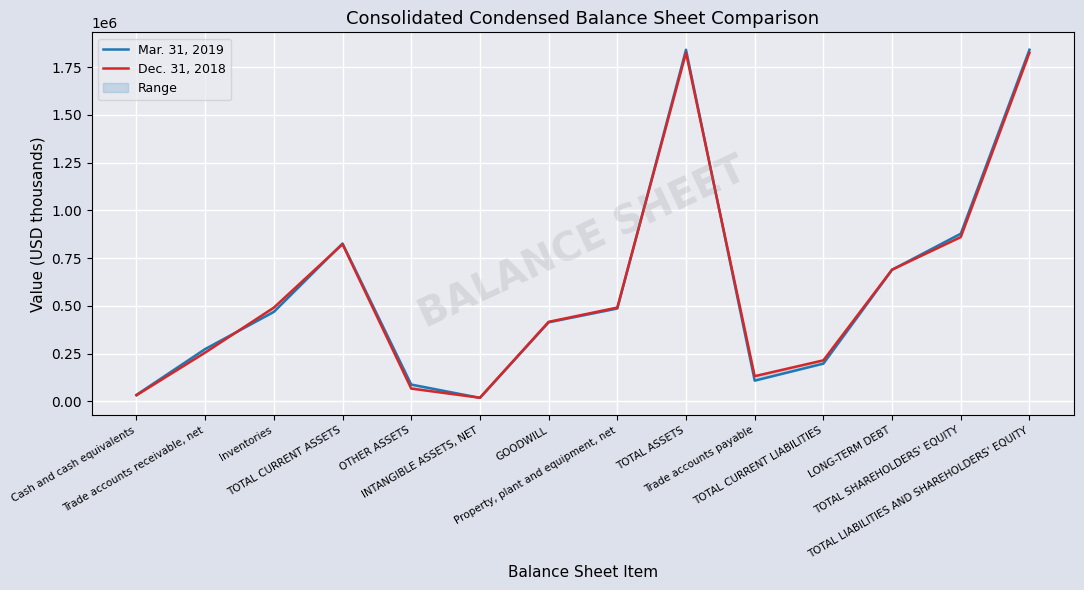

What are all the series names shown in the legend?

Mar. 31, 2019, Dec. 31, 2018